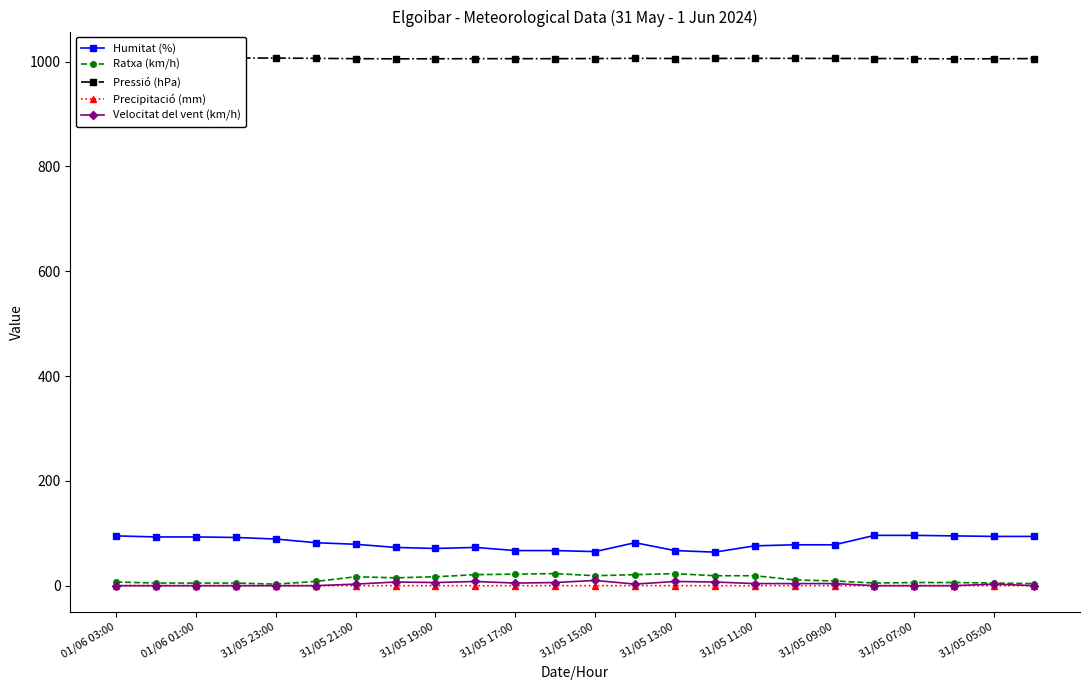

How many lines are shown in the chart?

5